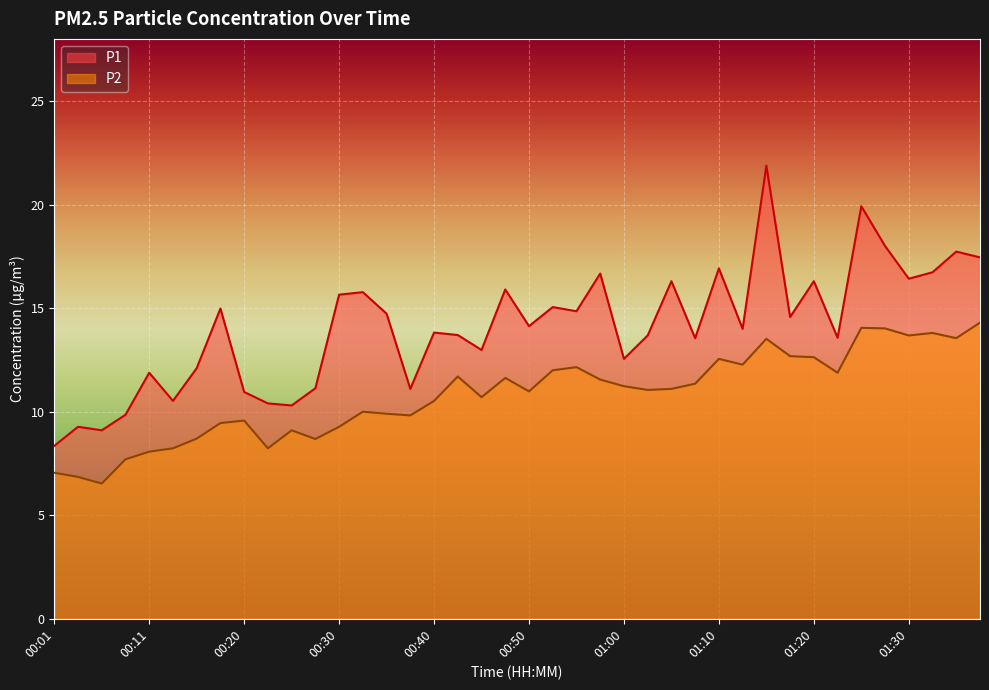

True or false: P2 and P1 intersect in this chart.

False